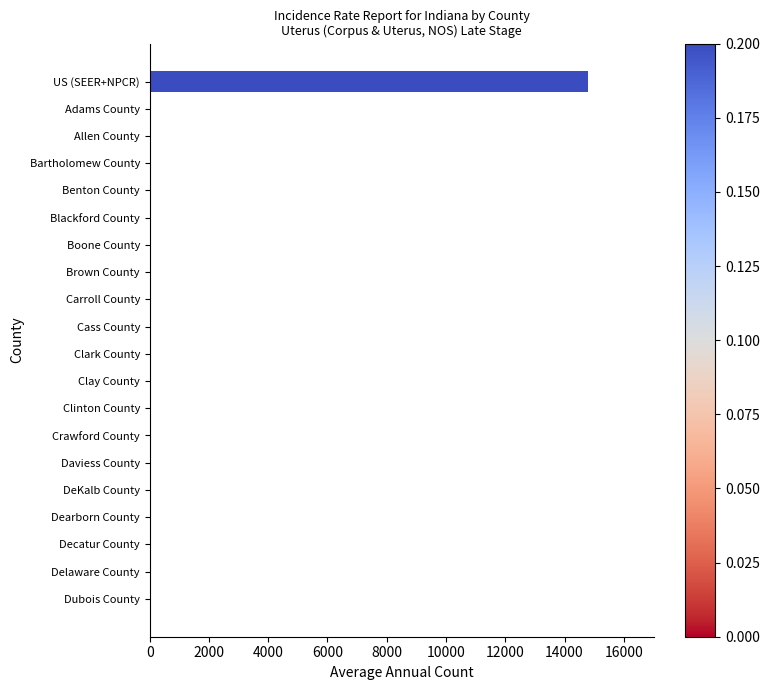

Are the bars grouped side by side (vs. stacked)?

No